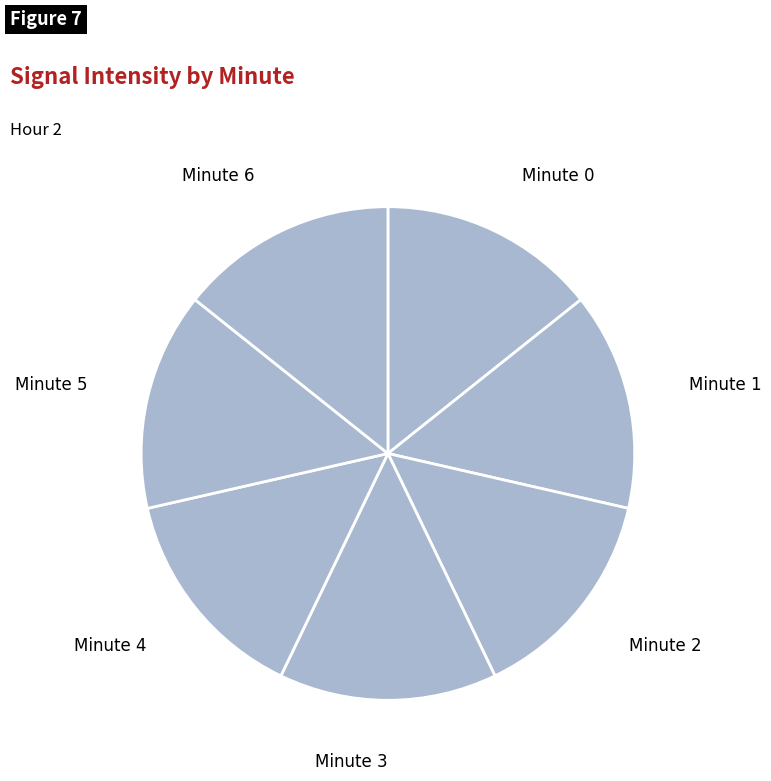

How many segments does this pie chart have?

7